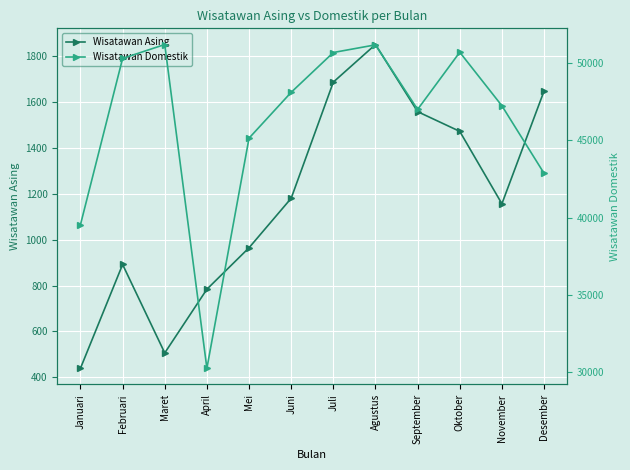

List the series in order of their overall mean, highest first.

Wisatawan Domestik, Wisatawan Asing